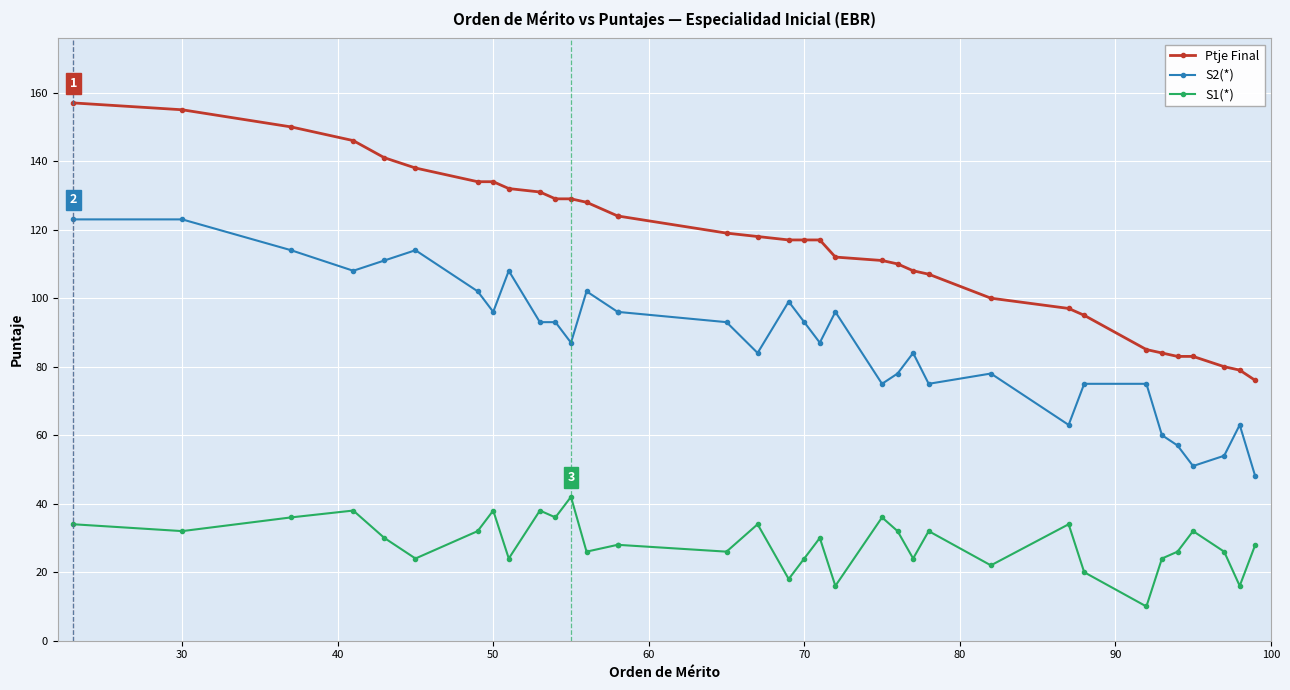

Which series has the largest range (max minus min)?

Ptje Final